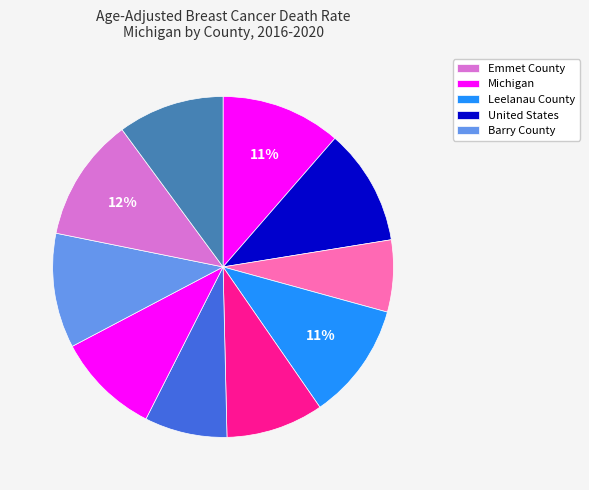

How many segments does this pie chart have?

10